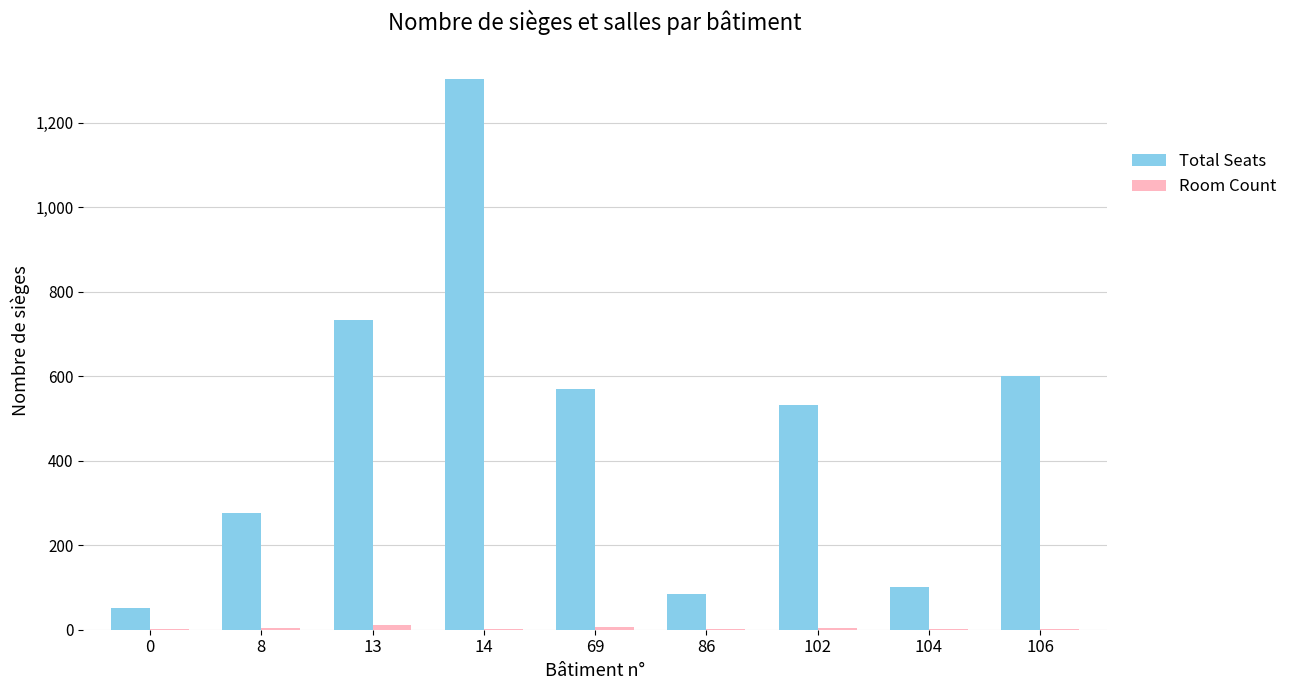

Which series has the largest total across all categories?

Total Seats